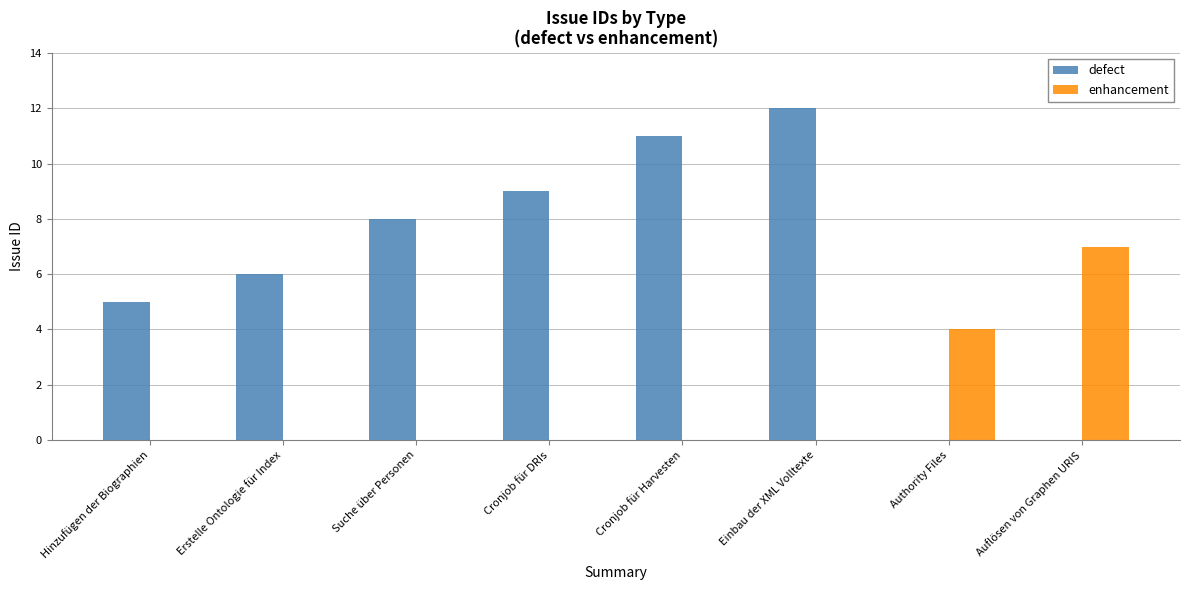

Is it true that defect equals 15 at Cronjob für DRIs?

False